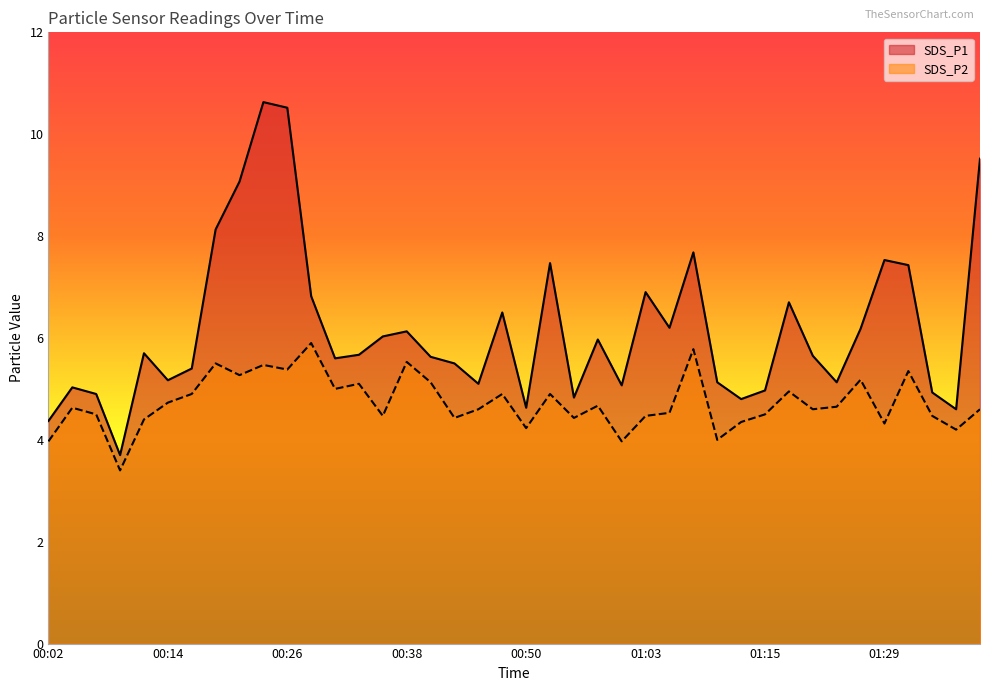

At 00:53, list the series in order from largest to smallest.

SDS_P1, SDS_P2